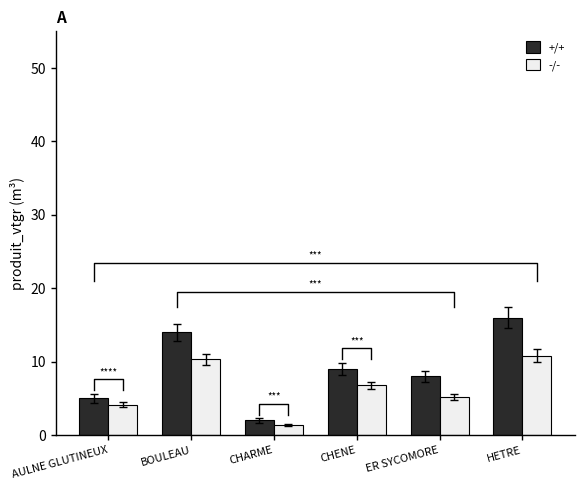

Which has a higher value, HETRE or BOULEAU?

HETRE